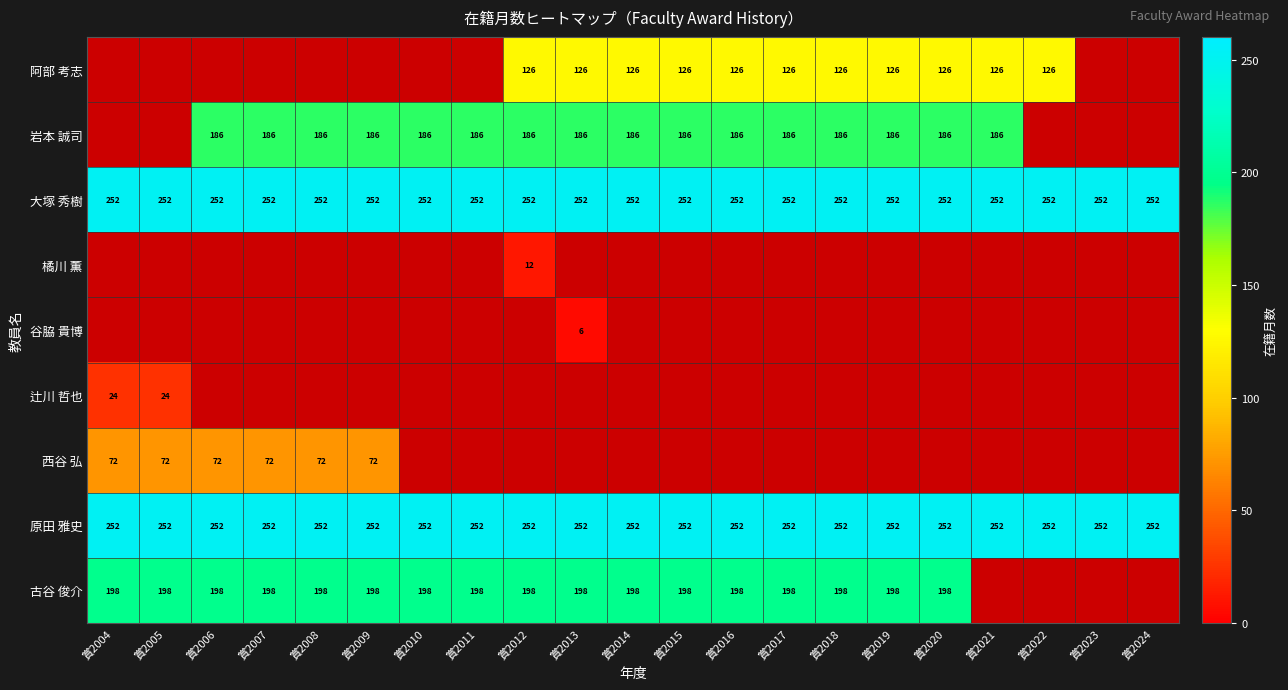

Is it true that 大塚 秀樹 equals 252 at 賞2007?

True